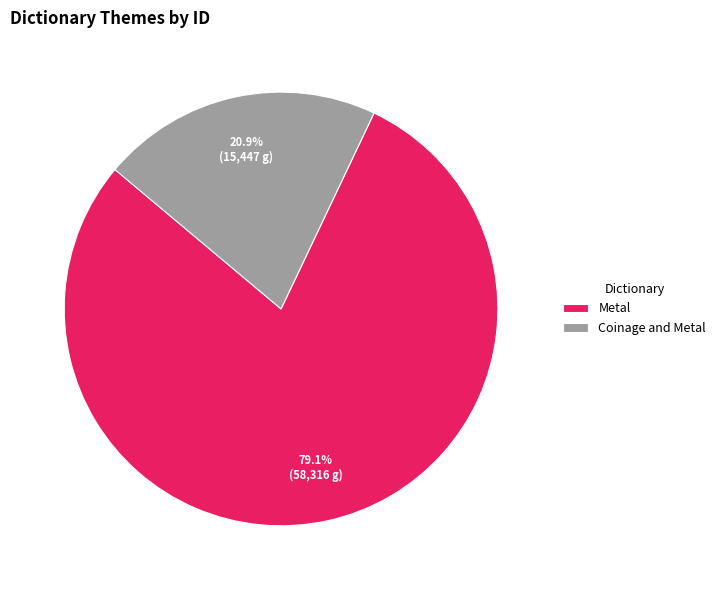

How many segments does this pie chart have?

2